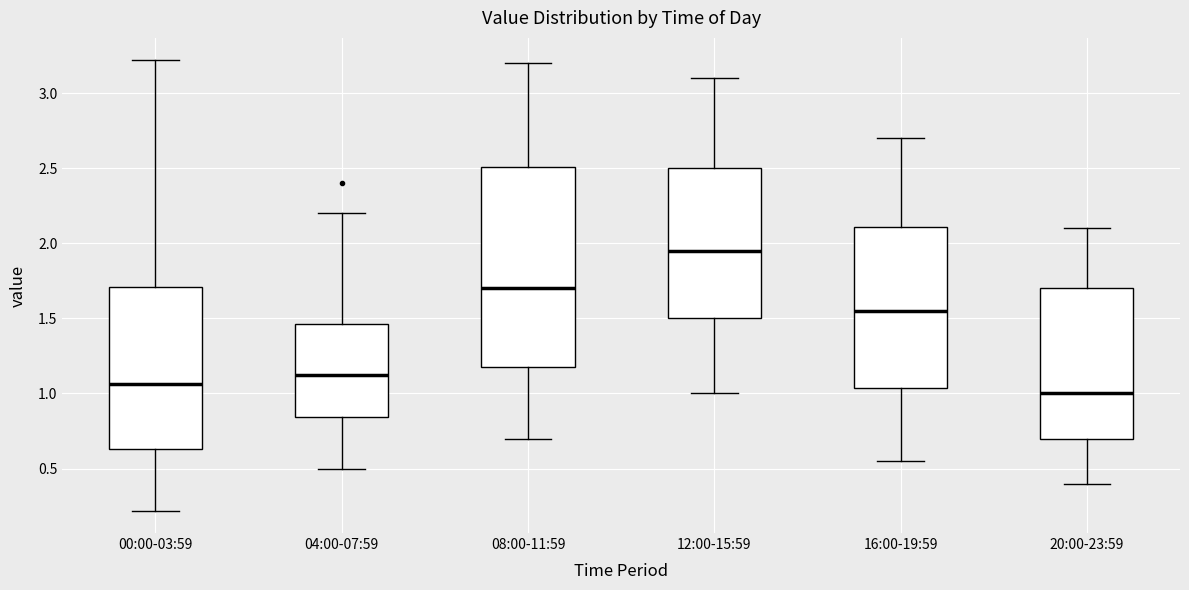

Which box has the highest median line?

12:00-15:59